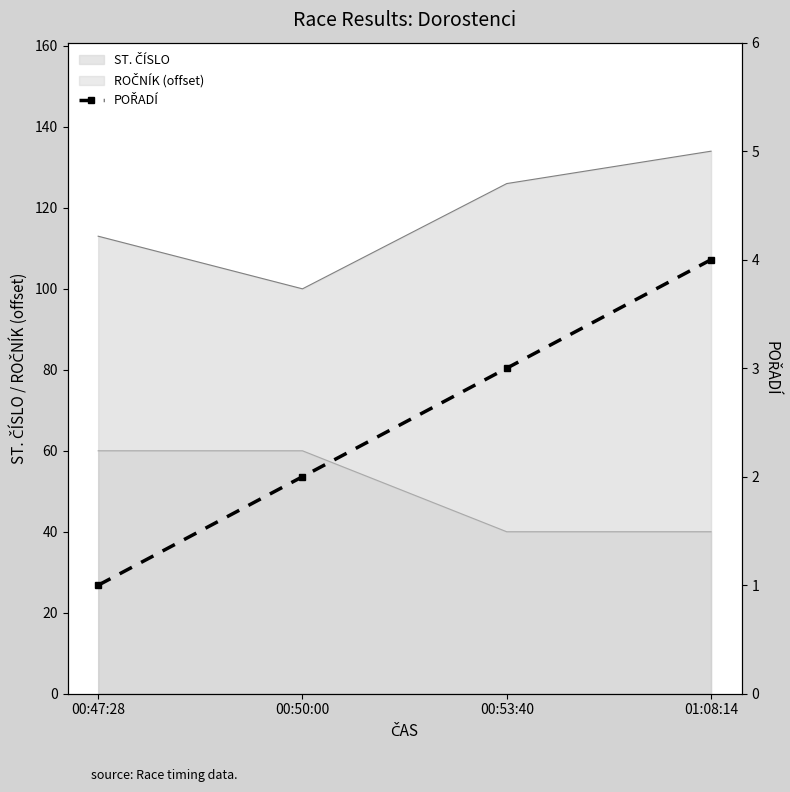

At which category does the chart reach its minimum across all series?

00:47:28